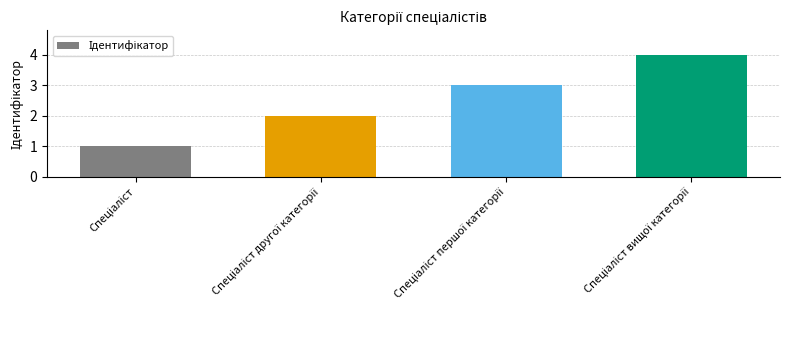

What is the greatest value displayed?

4